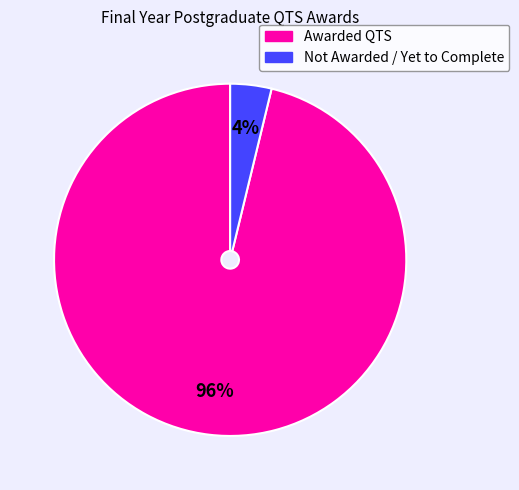

Rank the categories by value from highest to lowest.

Awarded QTS, Not Awarded / Yet to Complete